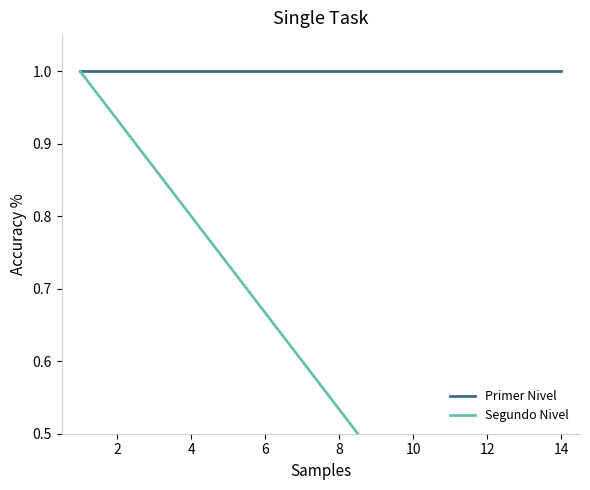

Where is Segundo Nivel nearest to the value 0?

13